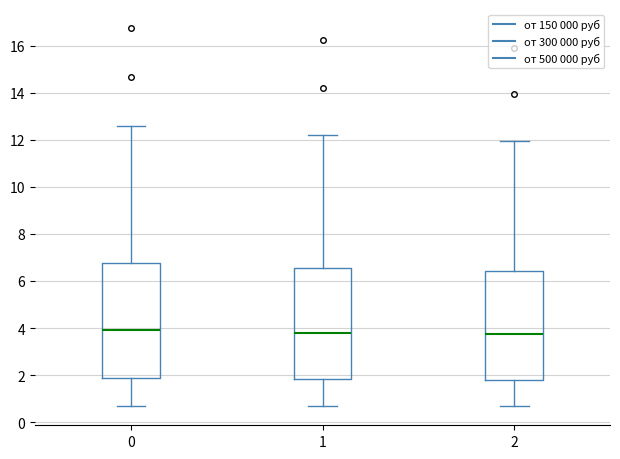

Reading left to right, read every box against the y-axis: the position of its median line, the range the box covers, and the ends of its whiskers. The values are not printed on the chart, so give them approximately, as read against the axis.

0: median 4.0, box 1.8 to 6.8, whiskers 0.8 to 12.6
1: median 3.8, box 1.8 to 6.6, whiskers 0.6 to 12.2
2: median 3.8, box 1.8 to 6.4, whiskers 0.6 to 12.0